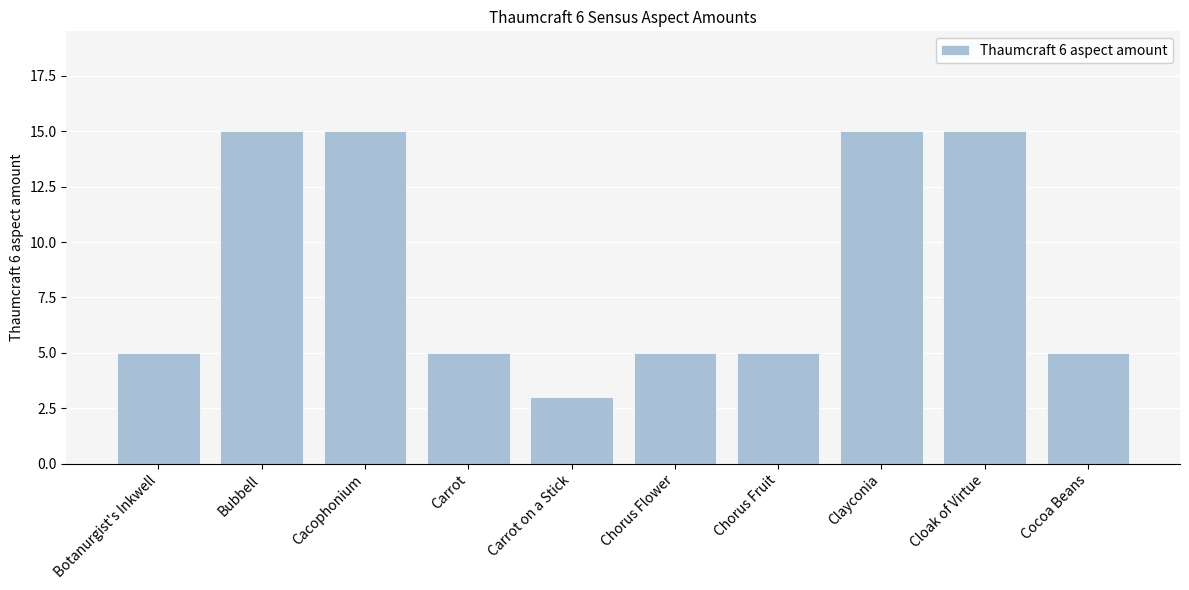

How many series are shown in this chart?

1